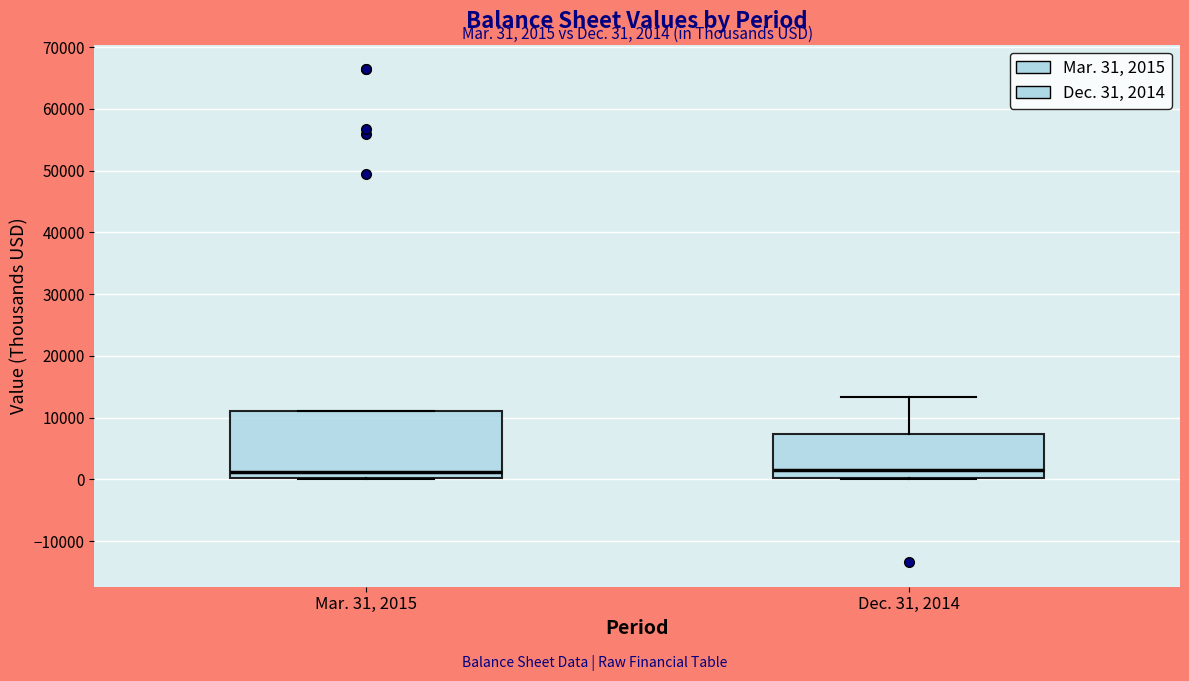

Which box is the tallest, from its lower edge to its upper edge?

Mar. 31, 2015